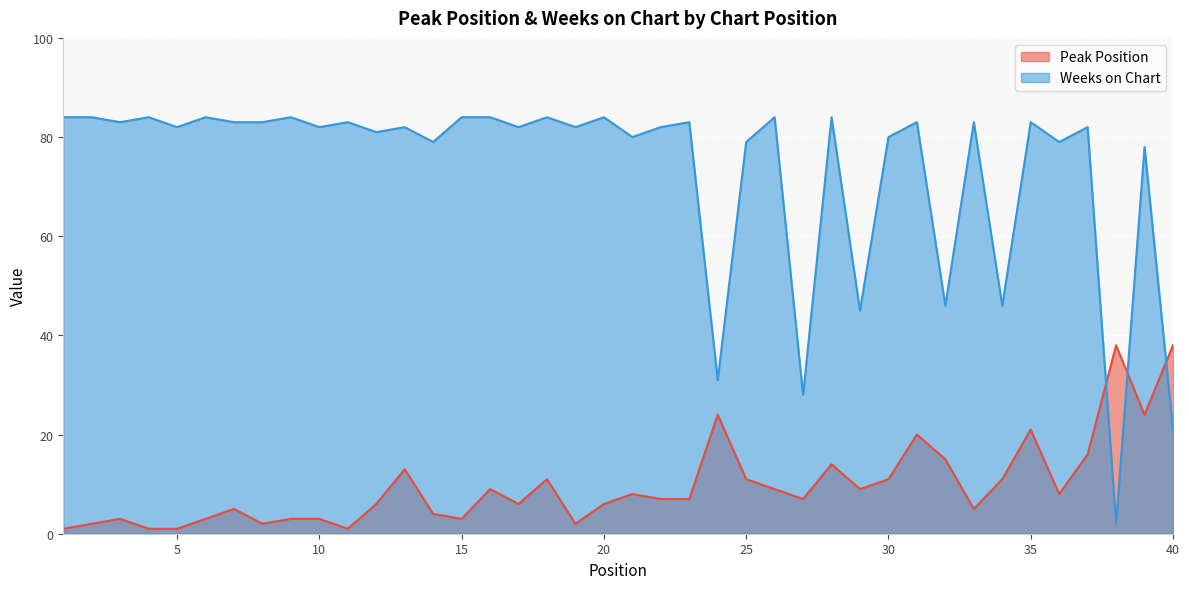

How many series are shown in this chart?

2